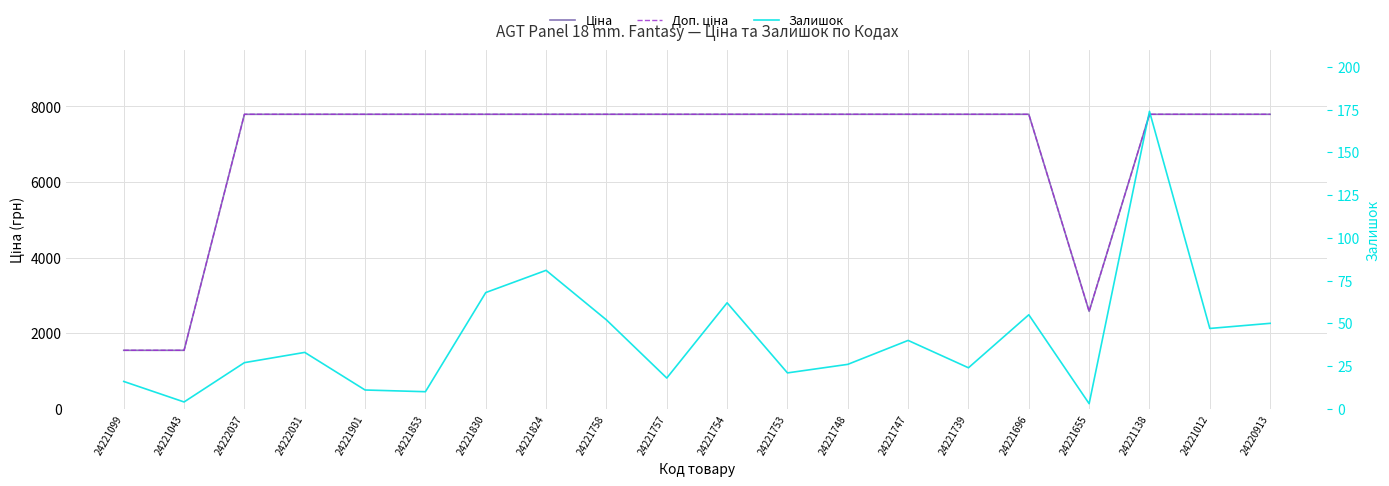

True or false: Залишок has a value of 20.0 at 24221696.

False